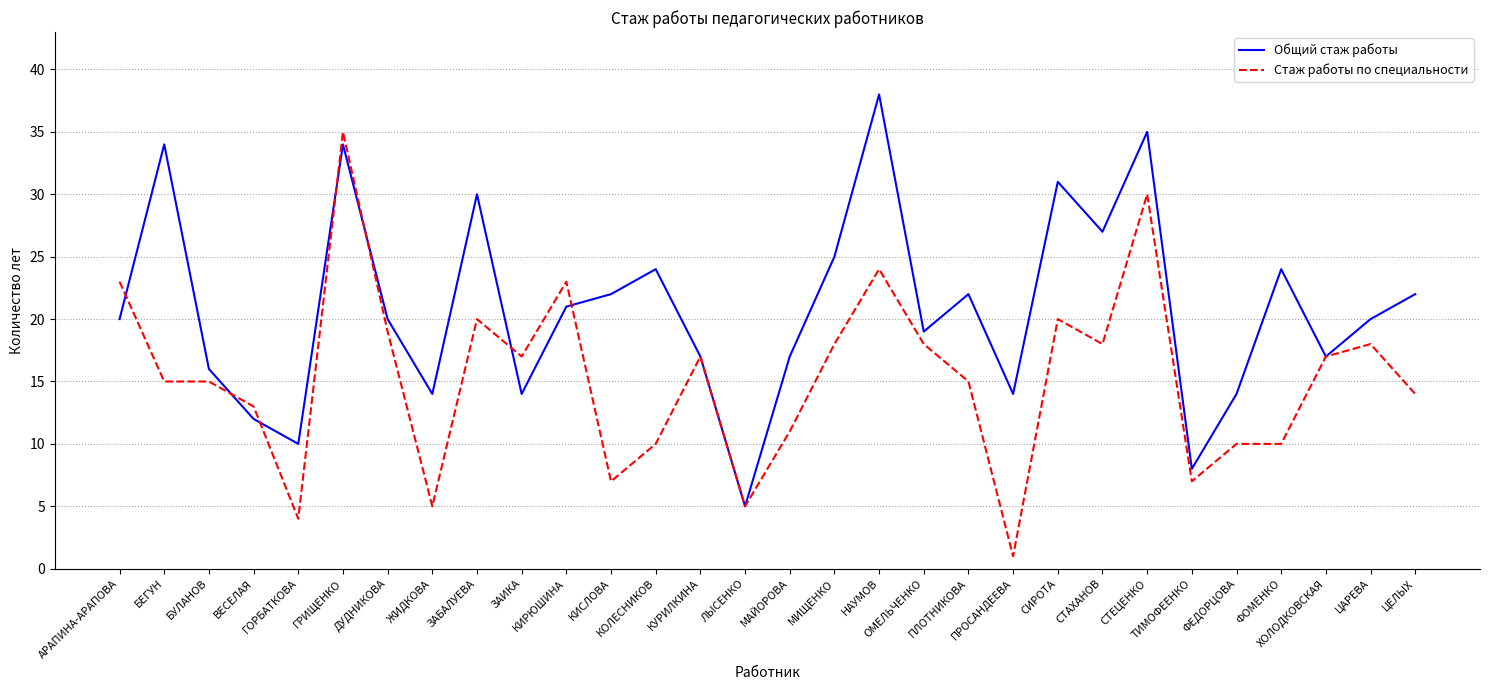

Does the chart display data point markers on the line(s)?

No